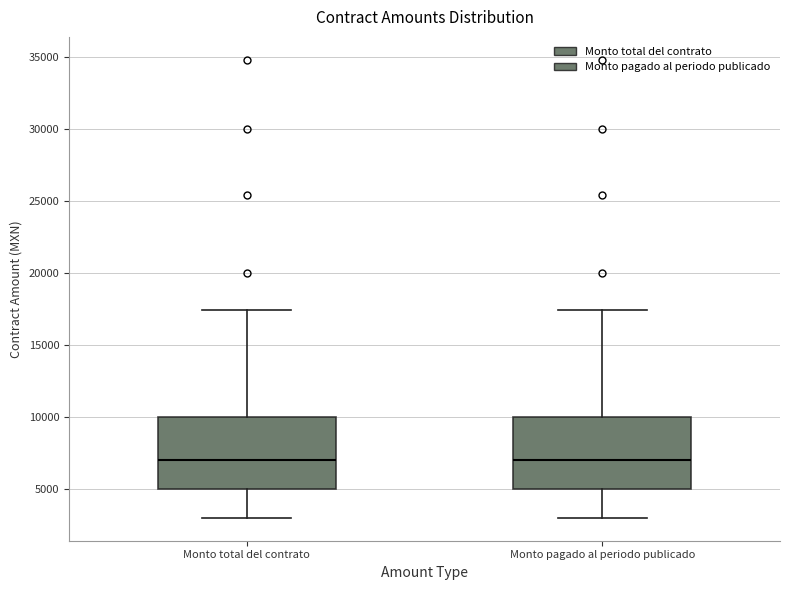

Reading left to right, transcribe this box plot: for each box, give where its median line is, the range the box spans, and where its two whiskers end, as read against the y-axis. The values are not printed on the chart, so give them approximately, as read against the axis.

Monto total del contrato: median 7000, box 5000 to 10000, whiskers 3000 to 17500
Monto pagado al periodo publicado: median 7000, box 5000 to 10000, whiskers 3000 to 17500